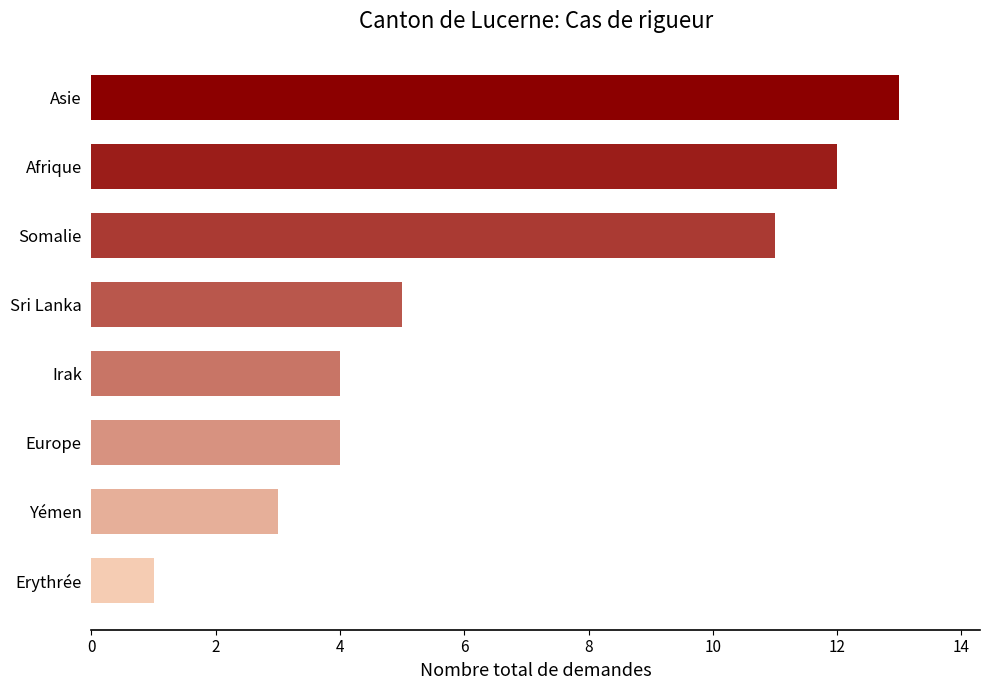

What is the maximum value shown in the chart?

13